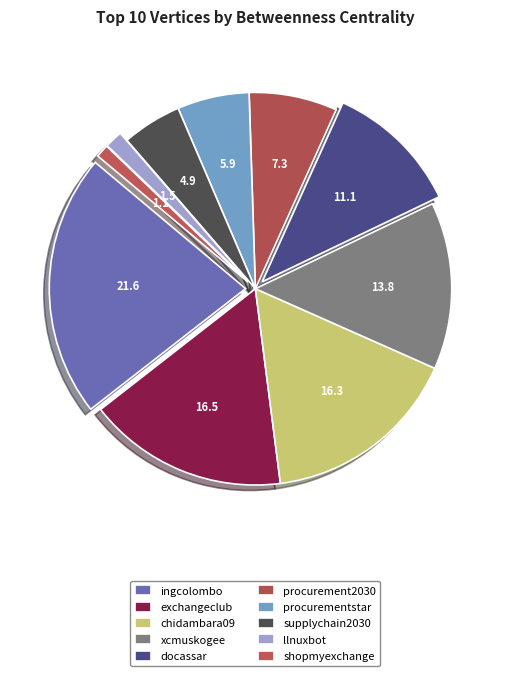

True or false: supplychain2030 accounts for 5% of the total.

True